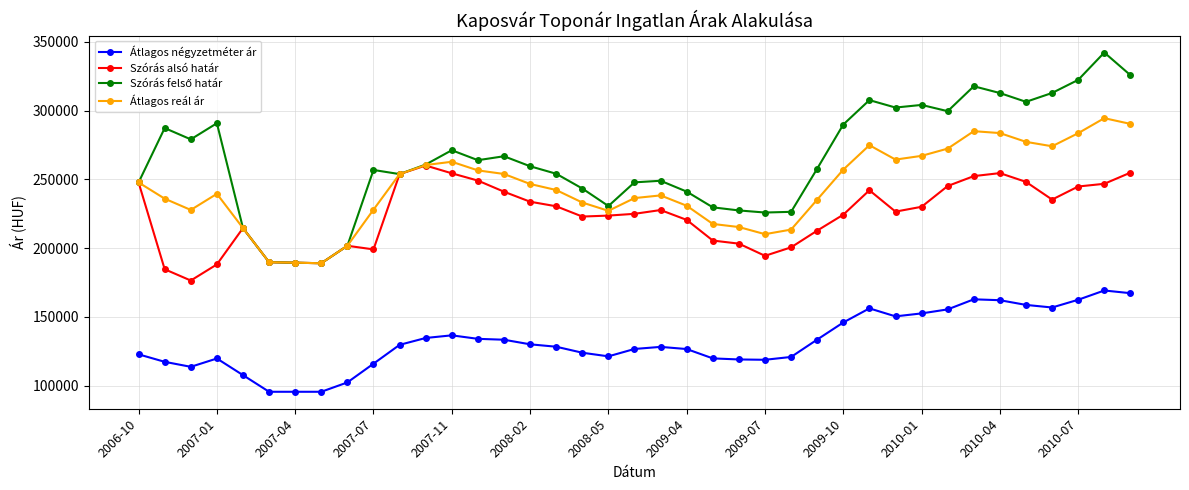

True or false: Átlagos reál ár has more than 1 points higher than both neighbors.

True